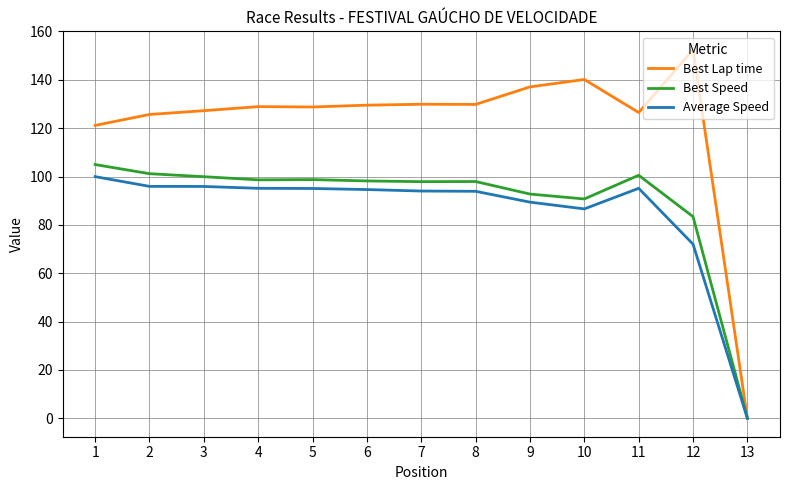

Which category has the highest value in the Best Lap time series?

12